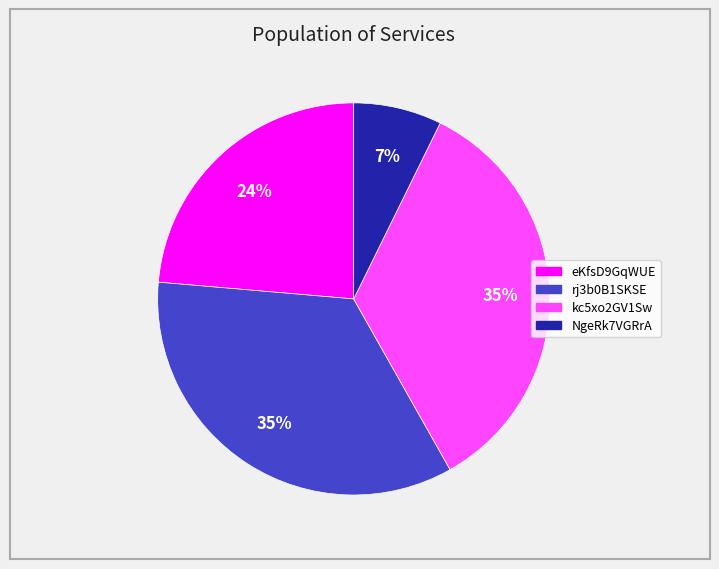

To the nearest percent, what is the average slice percentage?

25%